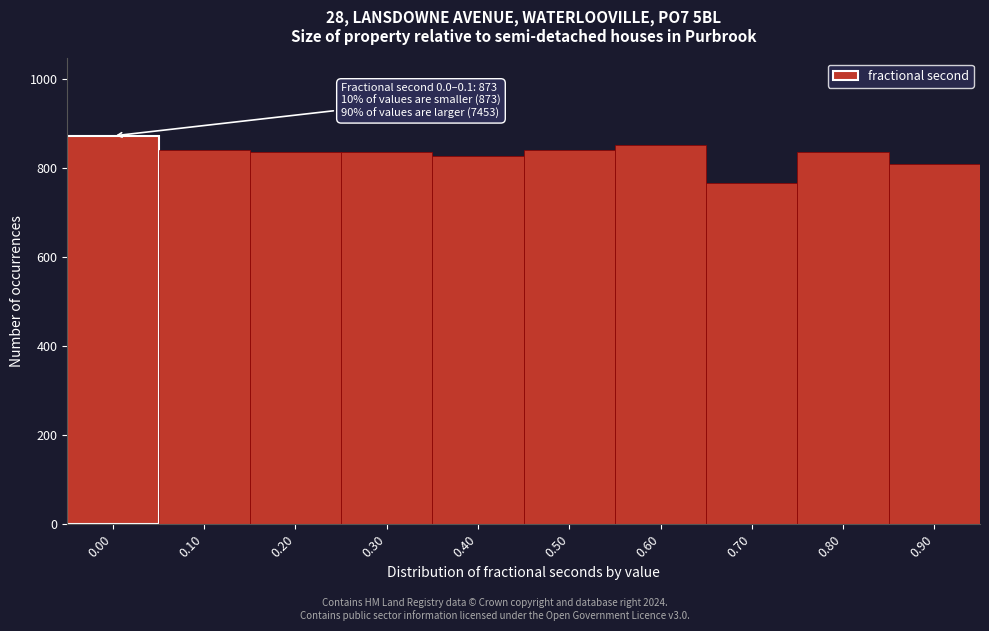

What is the sum of all values?

8326